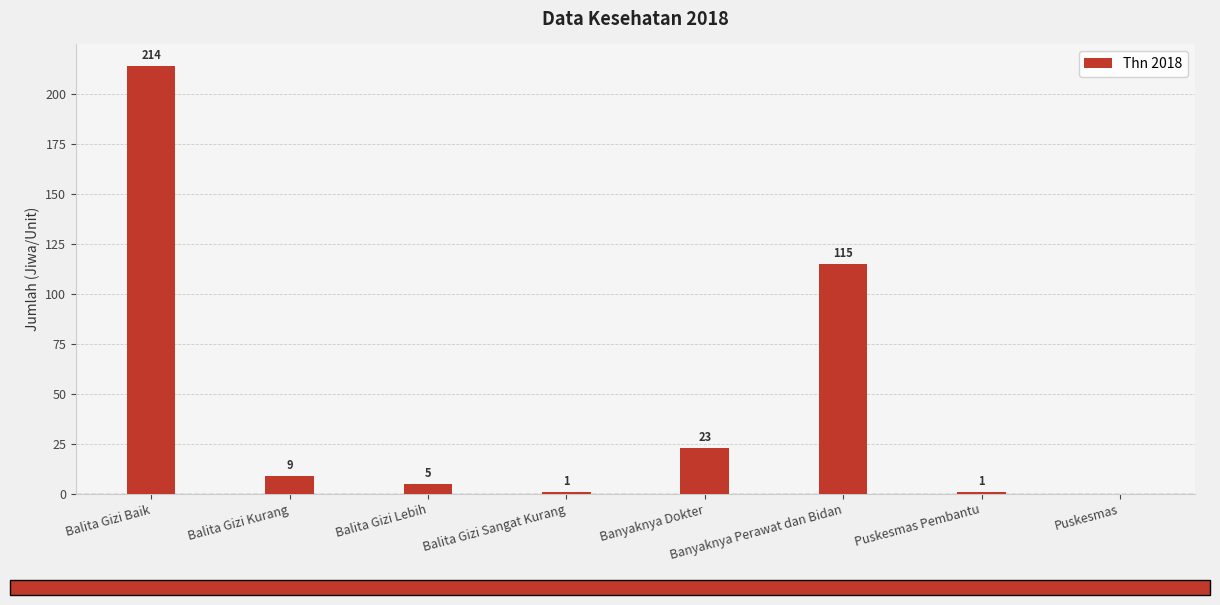

Where does the data first go above 9?

Balita Gizi Baik